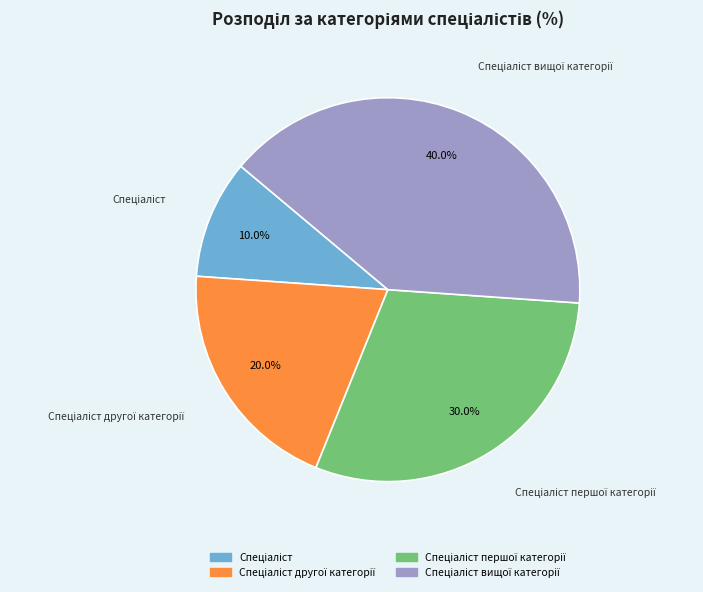

Does any single category account for the majority?

No